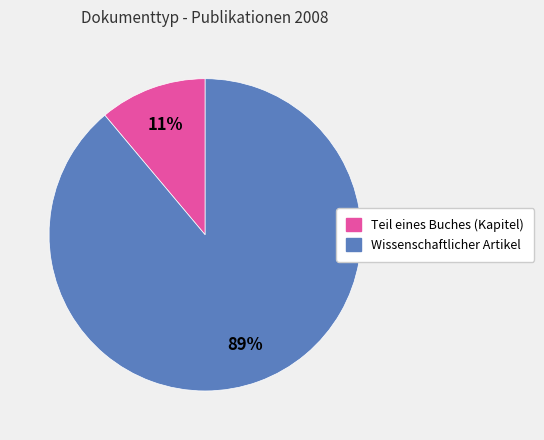

Count the number of slices in the pie.

2